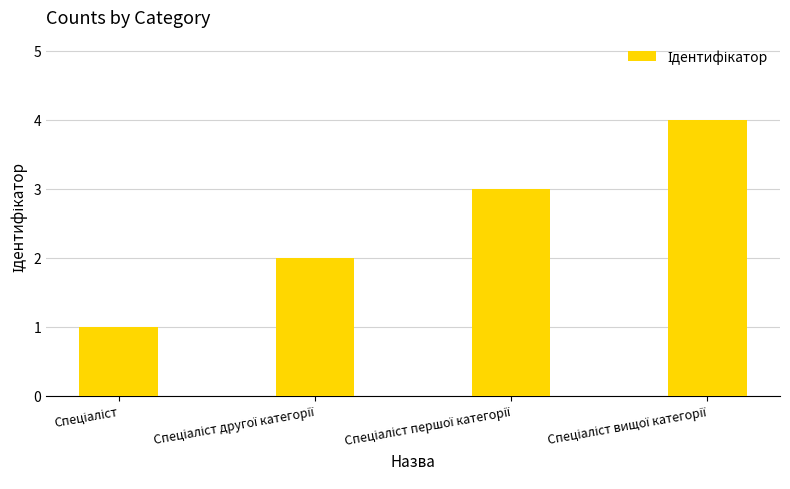

Count the number of categories in the chart.

4